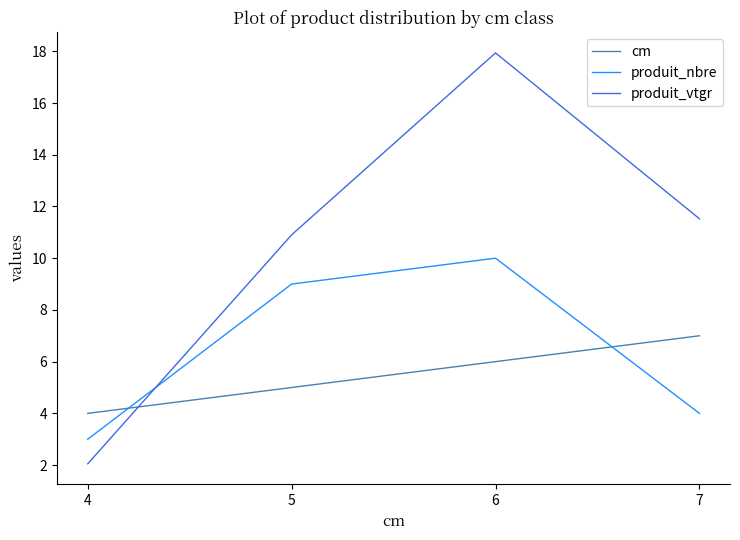

After their last crossing, which series has the higher values: produit_vtgr or produit_nbre?

produit_vtgr